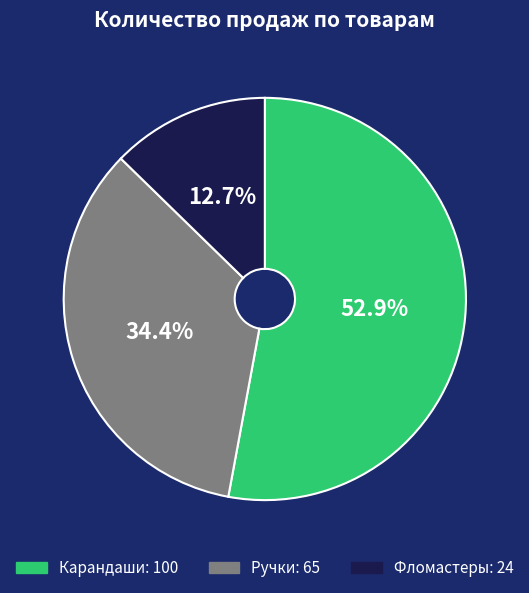

To the nearest percent, what is the difference between the largest and smallest slice percentages?

40%